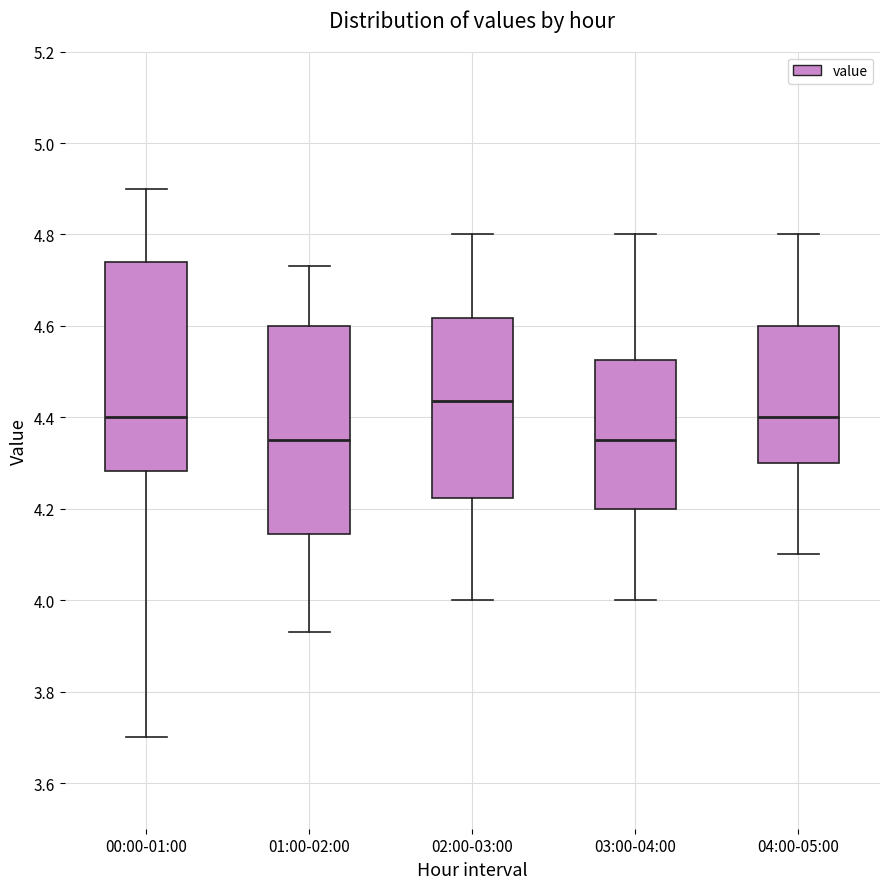

Which box's median line is the highest?

02:00-03:00